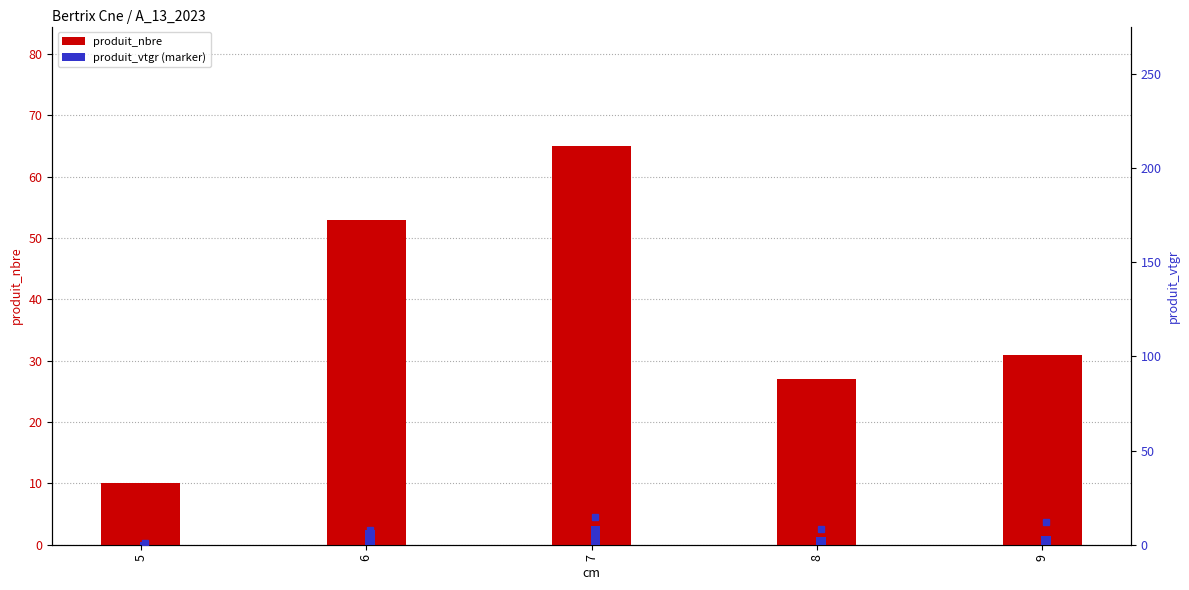

What is the total value across all series at 7?

74.8